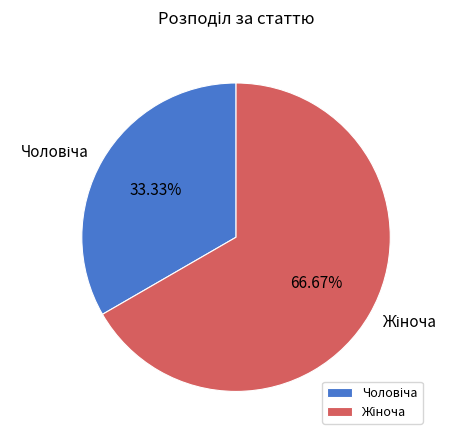

Is there any slice that represents more than half of the pie?

Yes